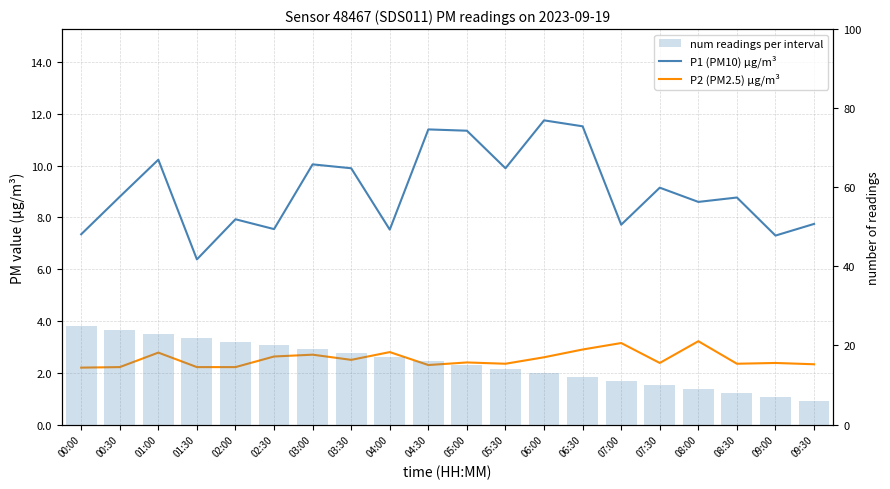

What is the minimum value shown in the chart?

2.2